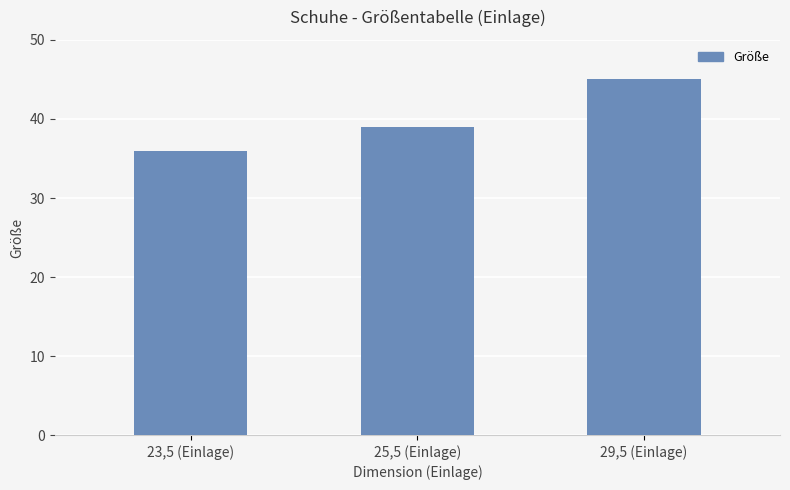

Reading left to right, transcribe all the data shown in this chart.

36	39	45